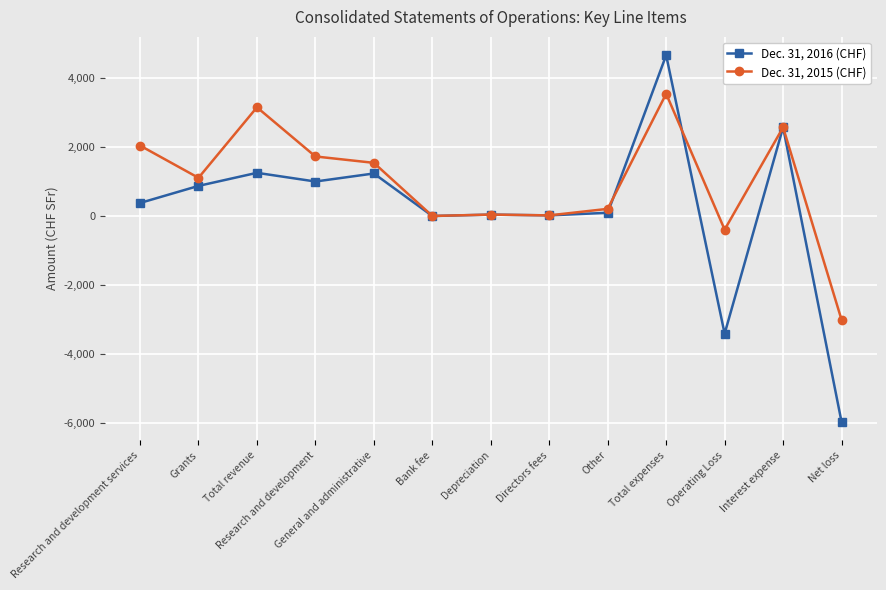

Is this an area chart (filled region under the line)?

No